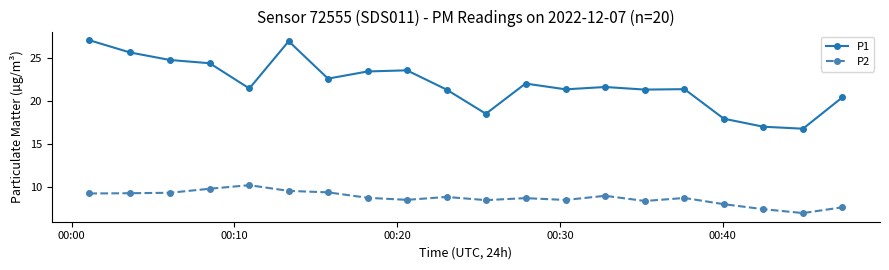

Which series has the largest total across all categories?

P1